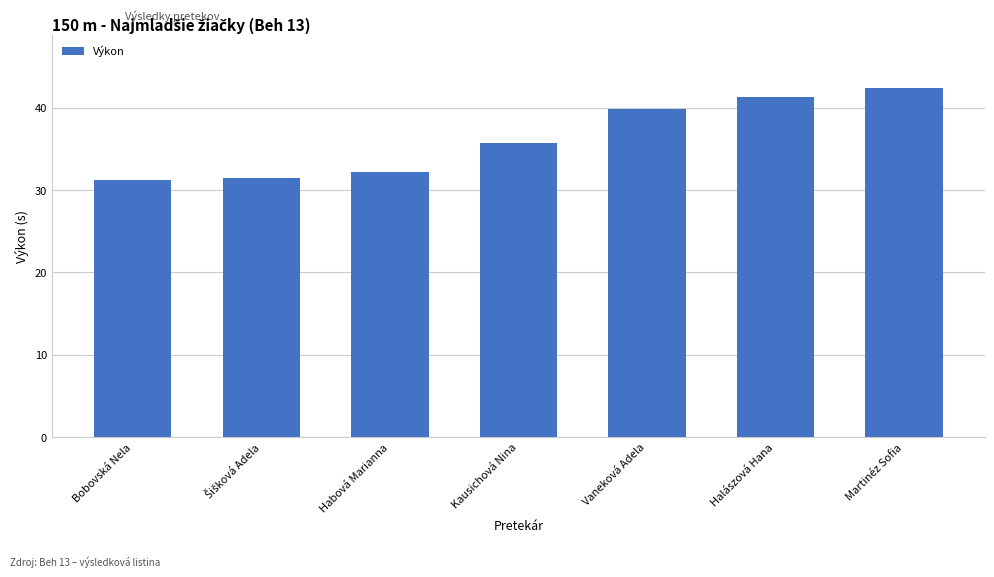

What is the label of the 3rd bar from the left?

Habová Marianna